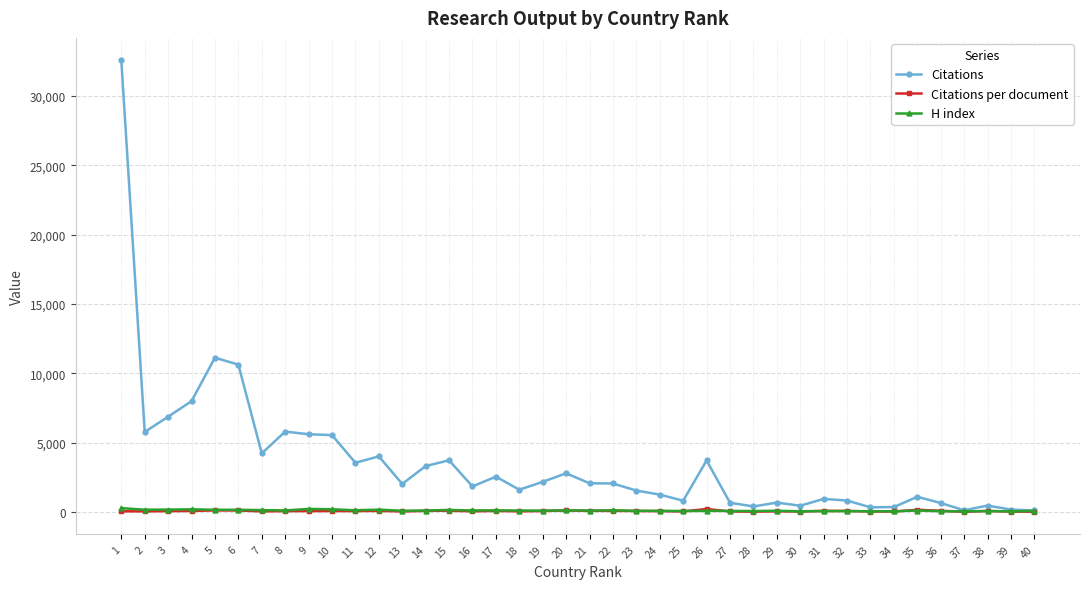

What are all the series names shown in the legend?

Citations, Citations per document, H index